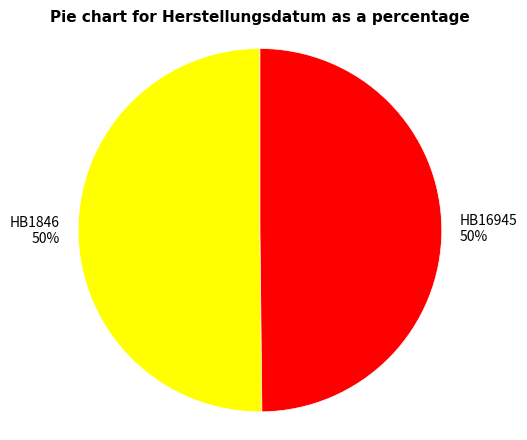

The HB1846 slice represents 38% of the pie. True or false?

False